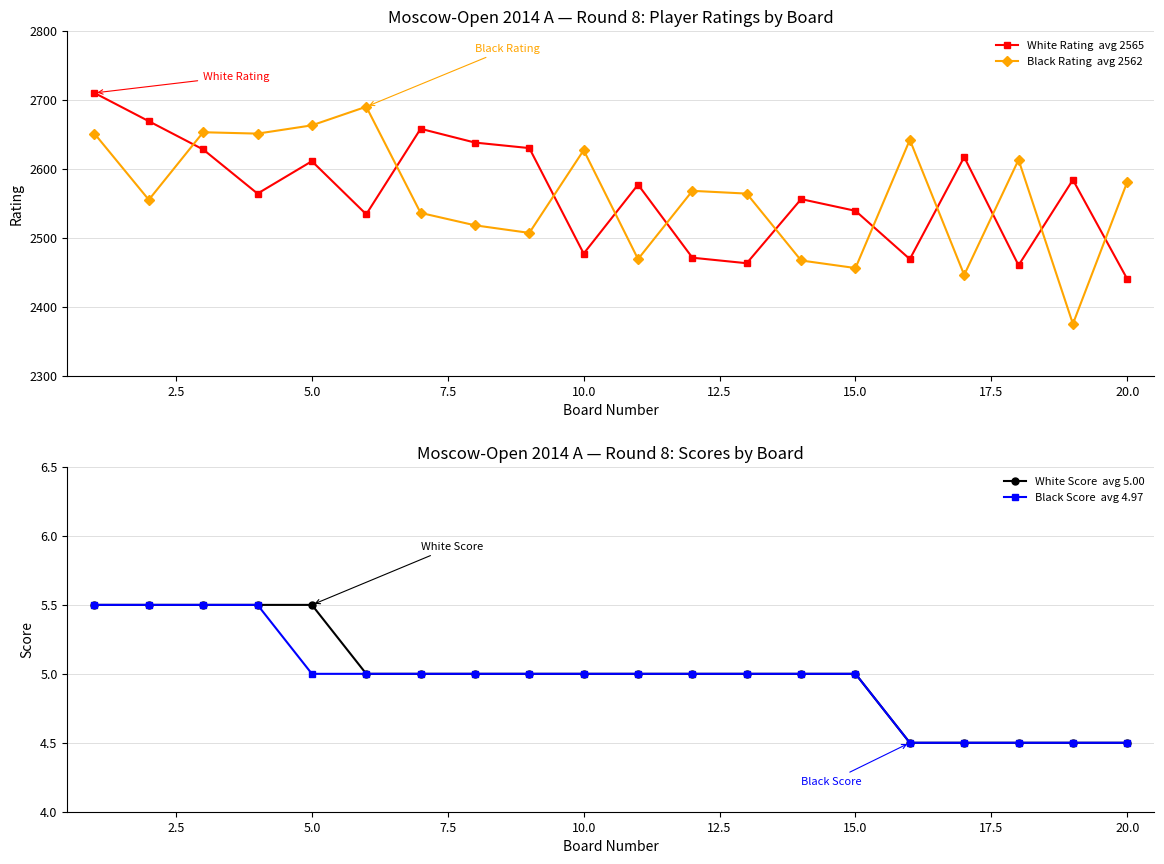

What is the average value of the Black Score  avg 4.97 series?

5.0